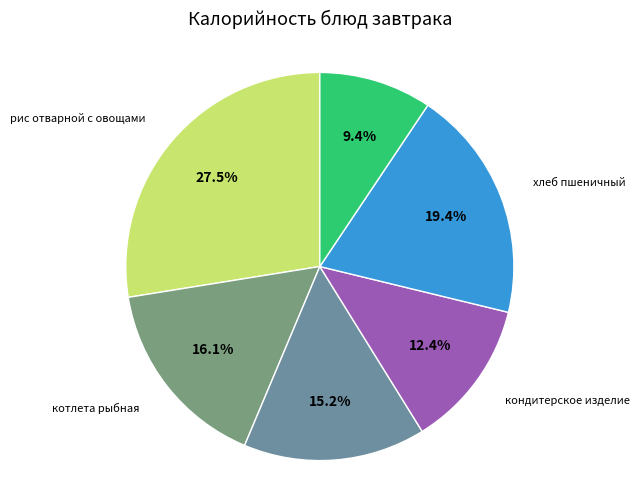

Count the number of slices in the pie.

6